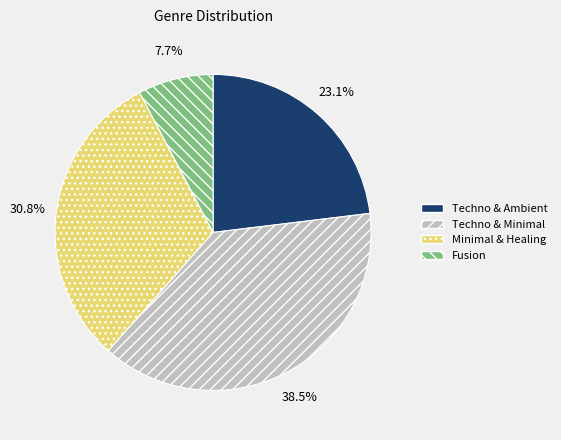

Combined, do Fusion and Techno & Ambient account for over 50%?

No